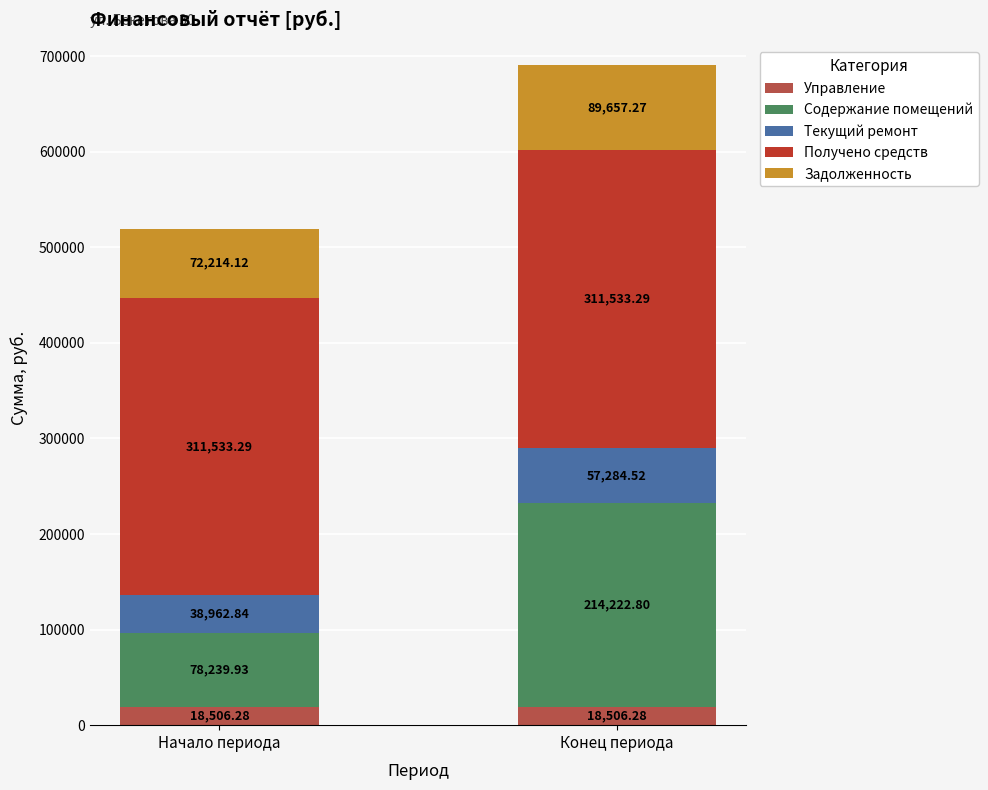

How many categories are shown in the chart?

2